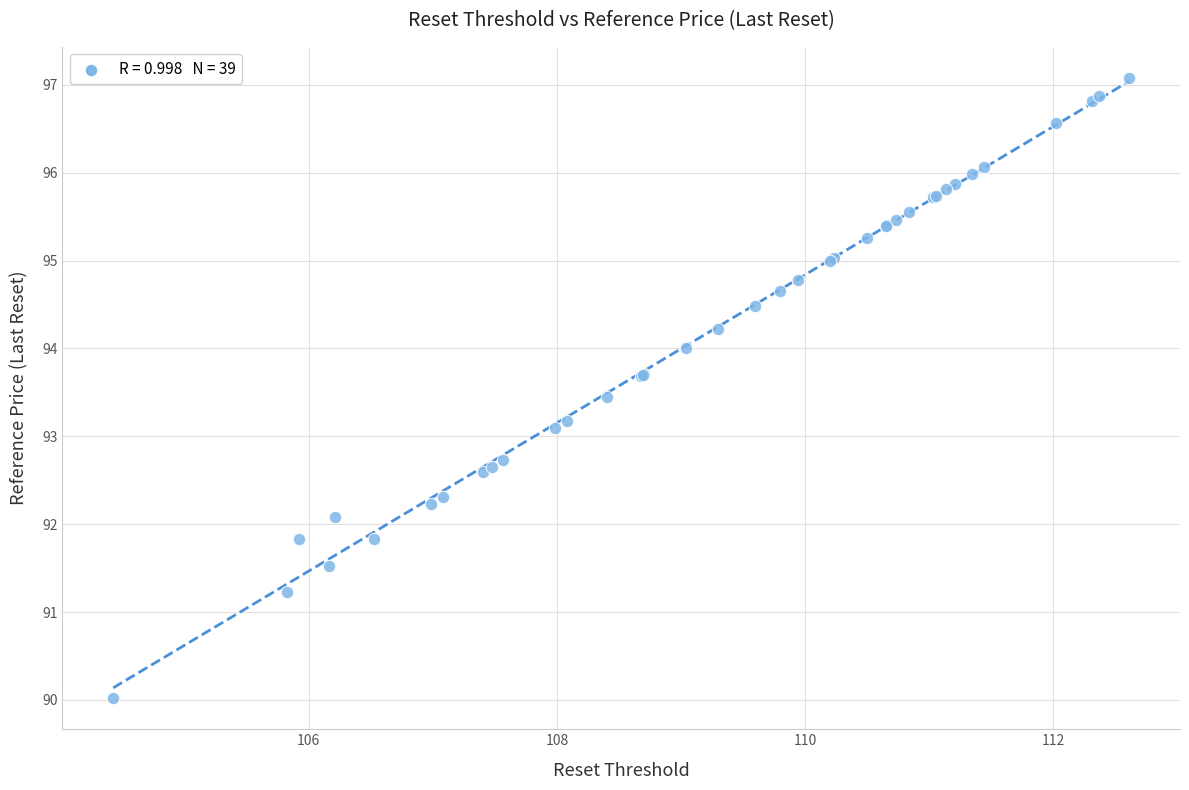

What Y value in the scatter plot is closest to 93?

93.1